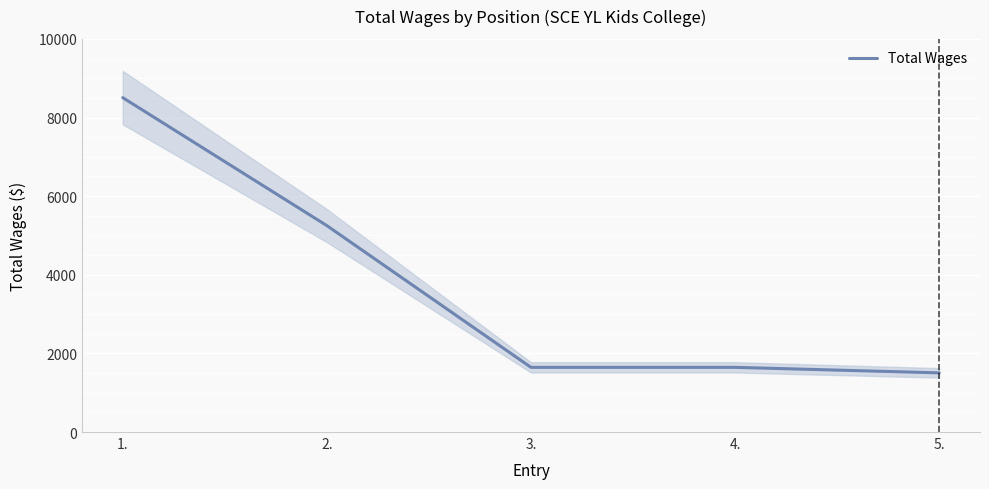

What is the value of the 2nd point from the left?

5250